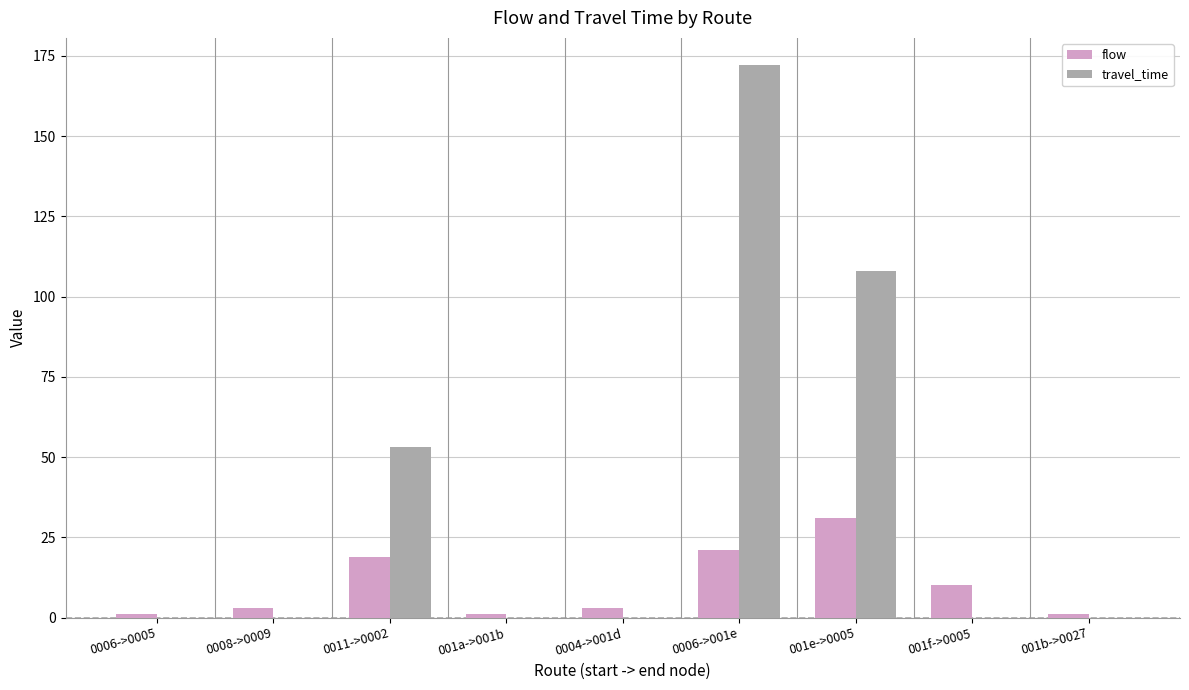

At which category is the sum across all series the highest?

0006->001e